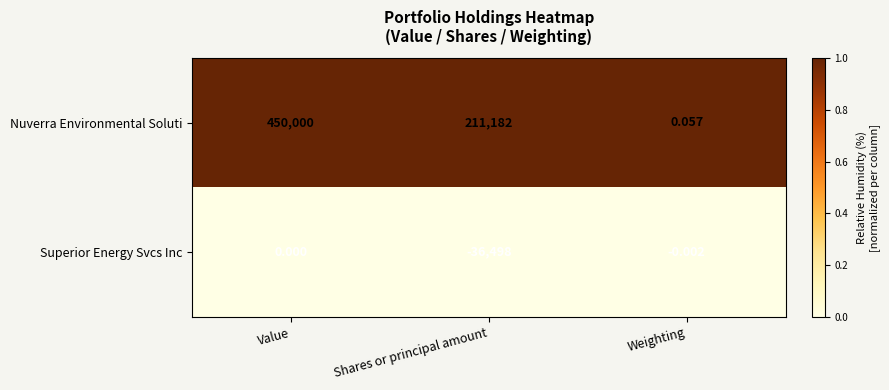

Which series has the largest total across all categories?

Nuverra Environmental Soluti